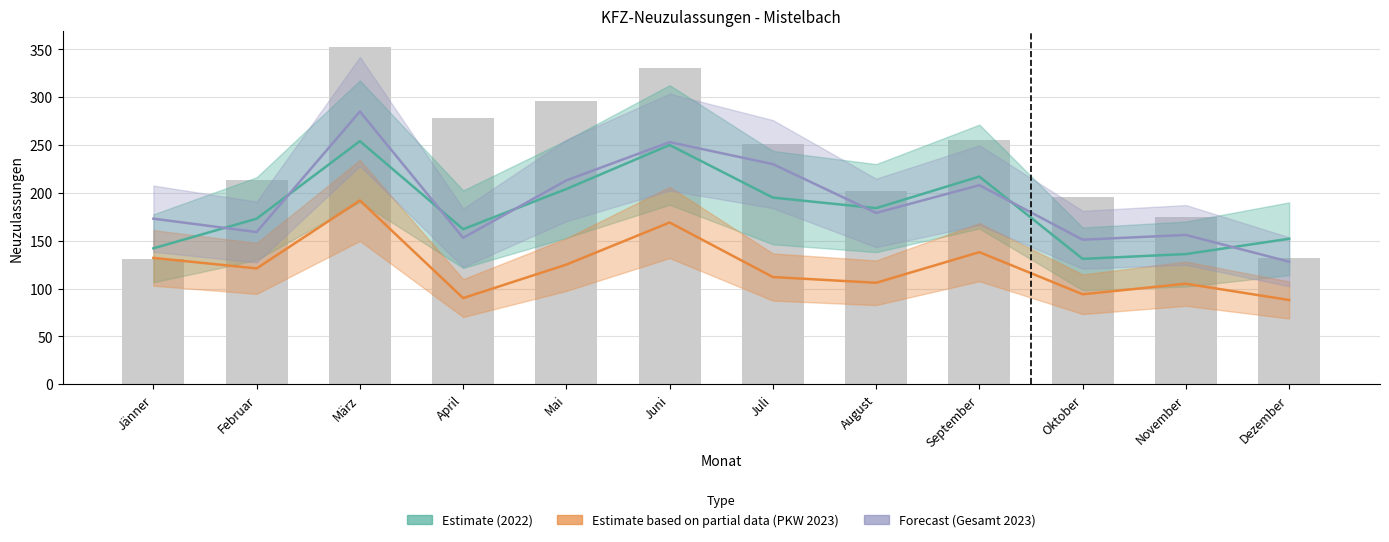

Read the Forecast (Gesamt 2023) value at April.

153